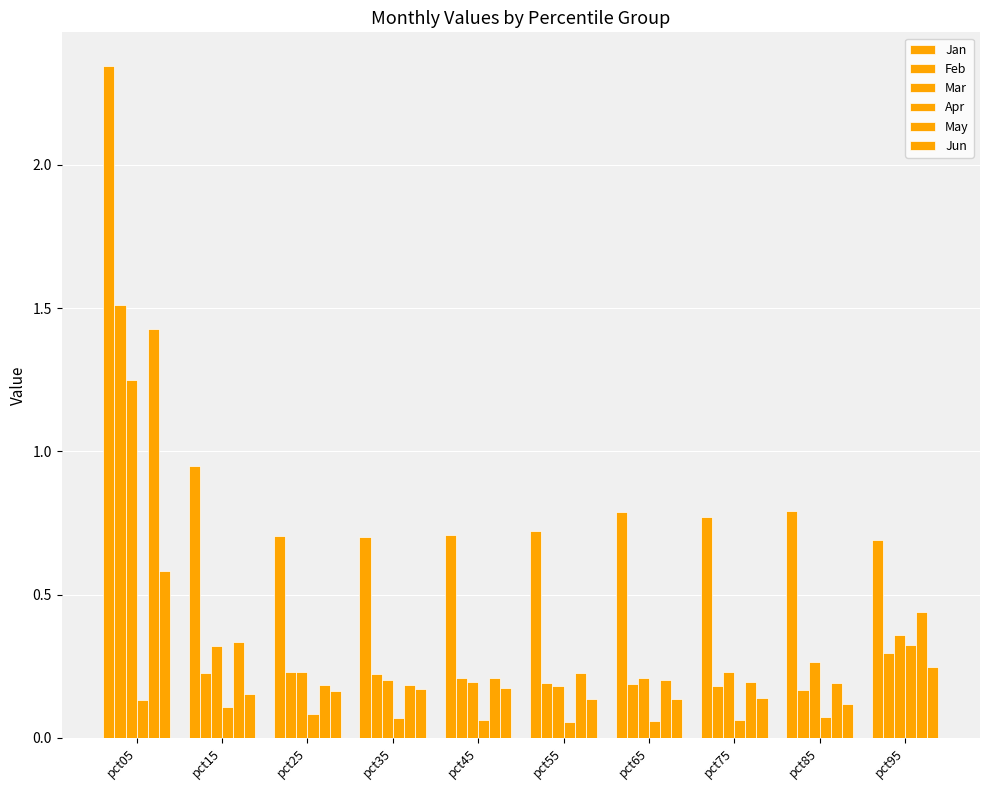

How many bars are there in total?

60